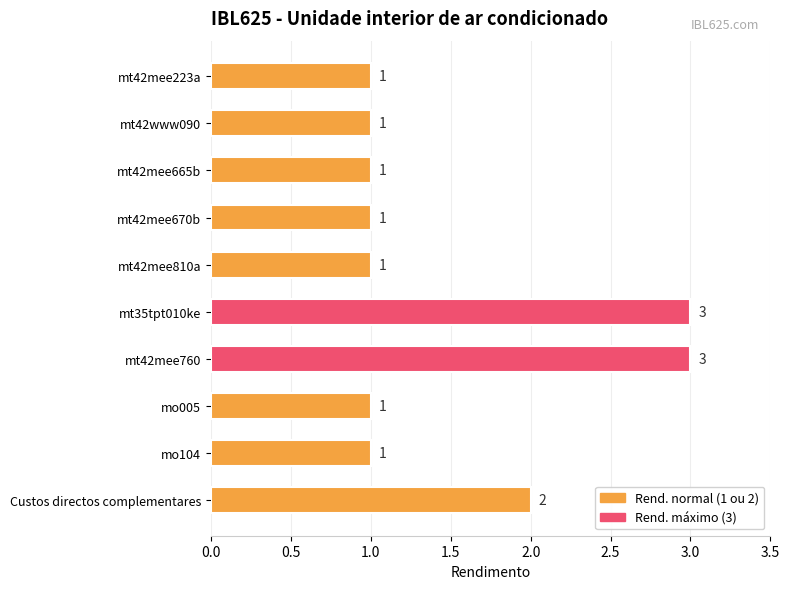

What is the label of the 1st bar from the bottom?

Custos directos complementares